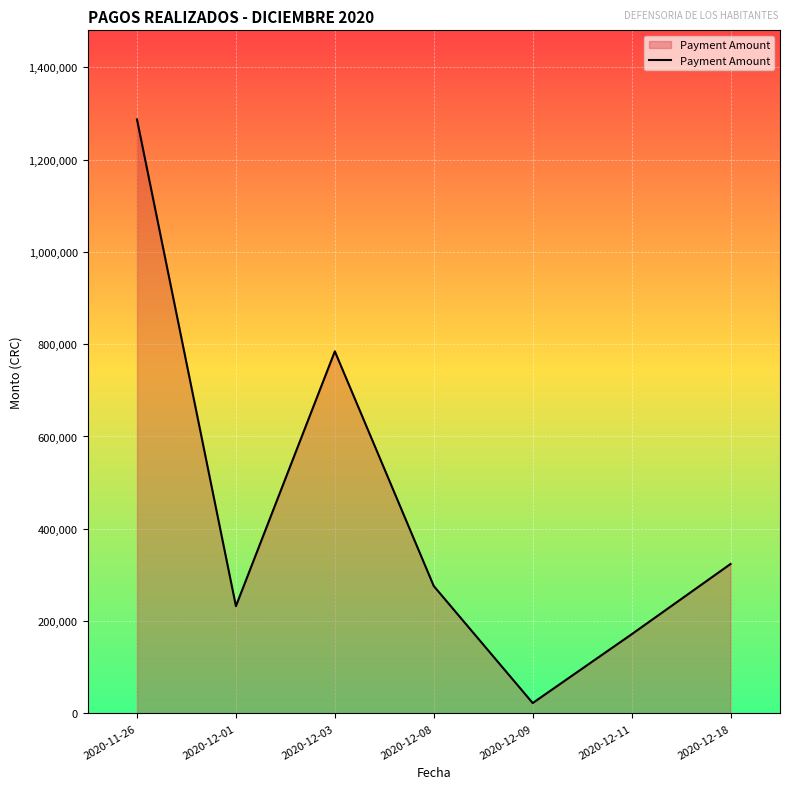

List the labels in order of value, smallest first.

2020-12-09, 2020-12-11, 2020-12-01, 2020-12-08, 2020-12-18, 2020-12-03, 2020-11-26